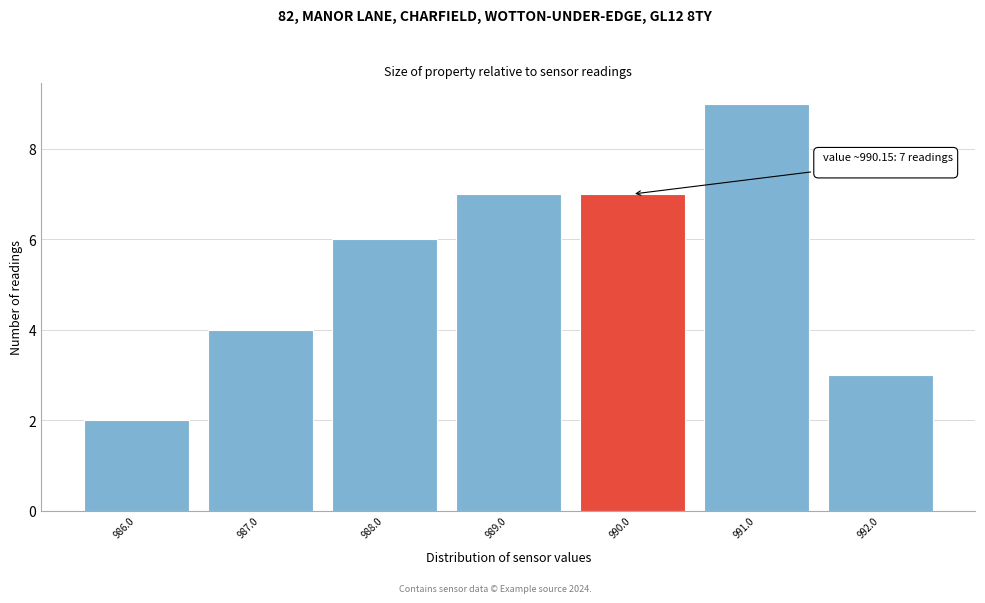

Reading left to right, extract all data points from this chart.

2	4	6	7	7	9	3